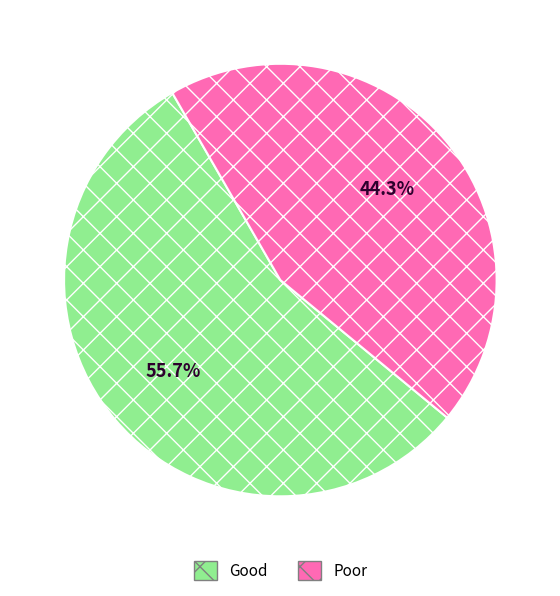

What percentage is NOT represented by Poor?

55.7%